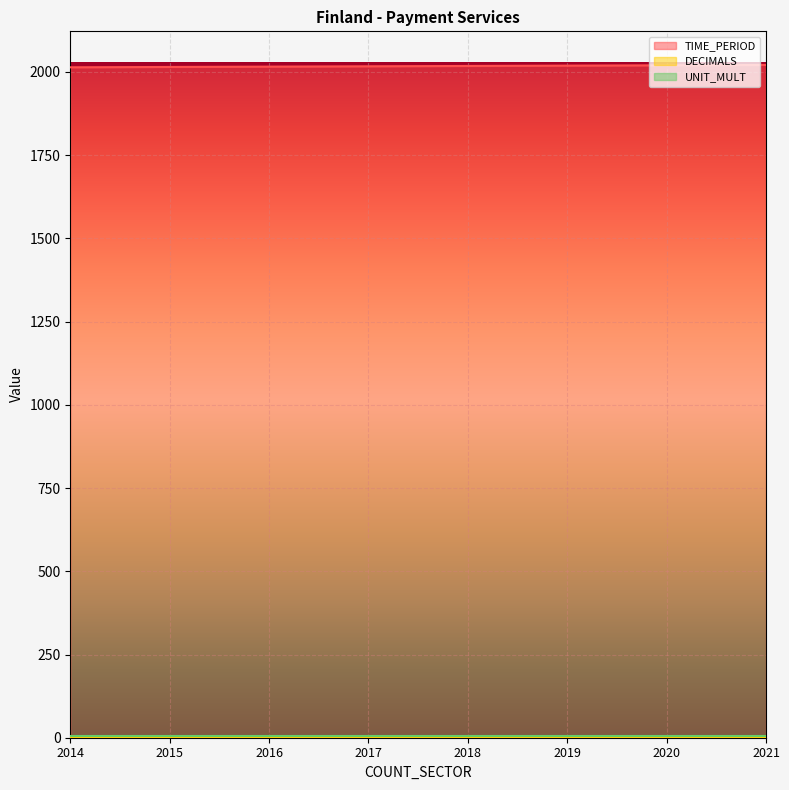

Which series has the largest total across all categories?

TIME_PERIOD